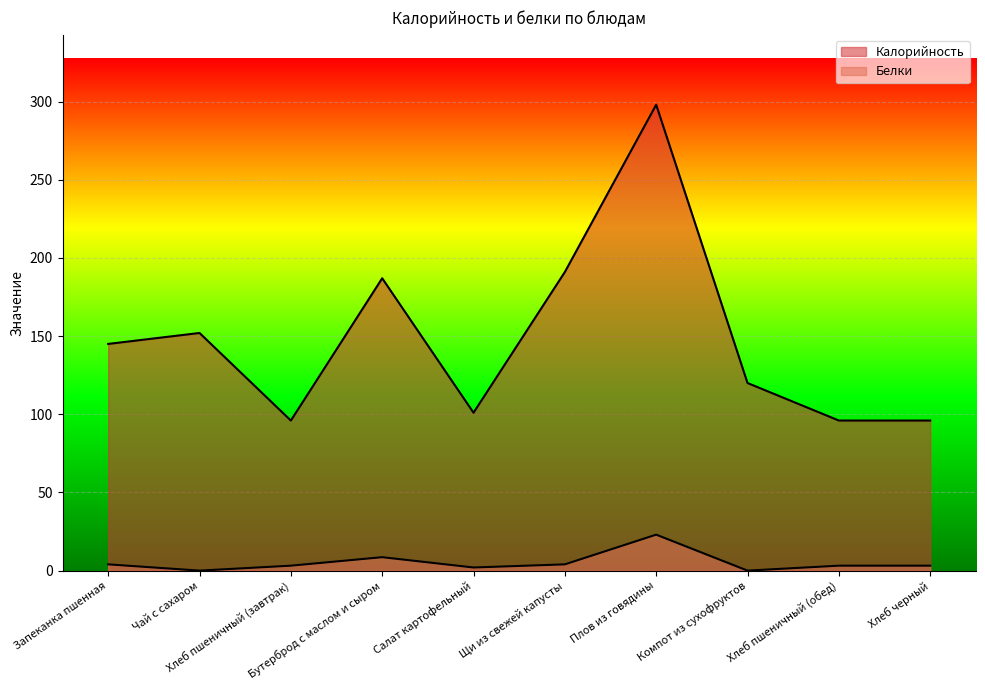

How many interior local valleys does the Белки series have?

3